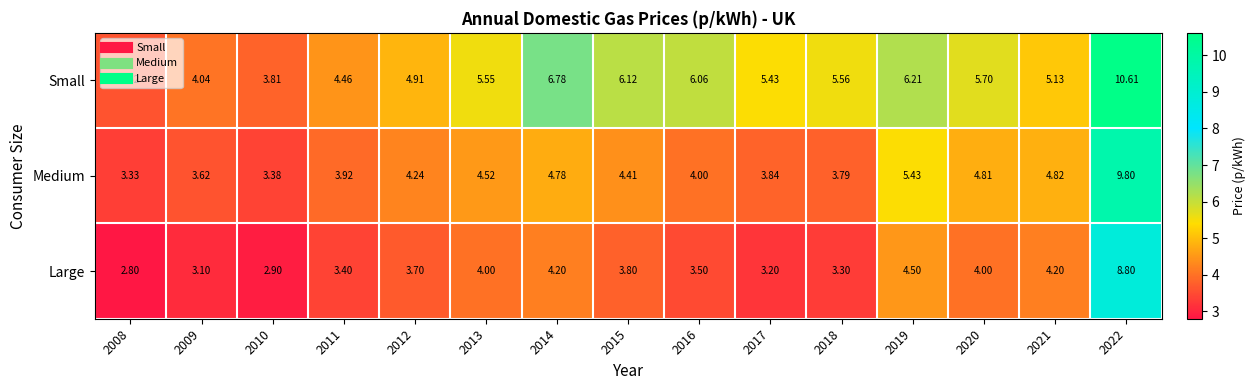

Between 2009 and 2014, which series saw the biggest shift?

Small